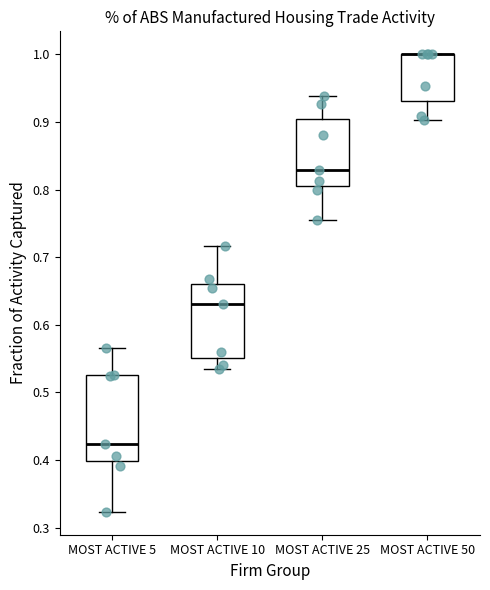

Comparing the boxes themselves (not the whiskers), which one is the tallest?

MOST ACTIVE 5